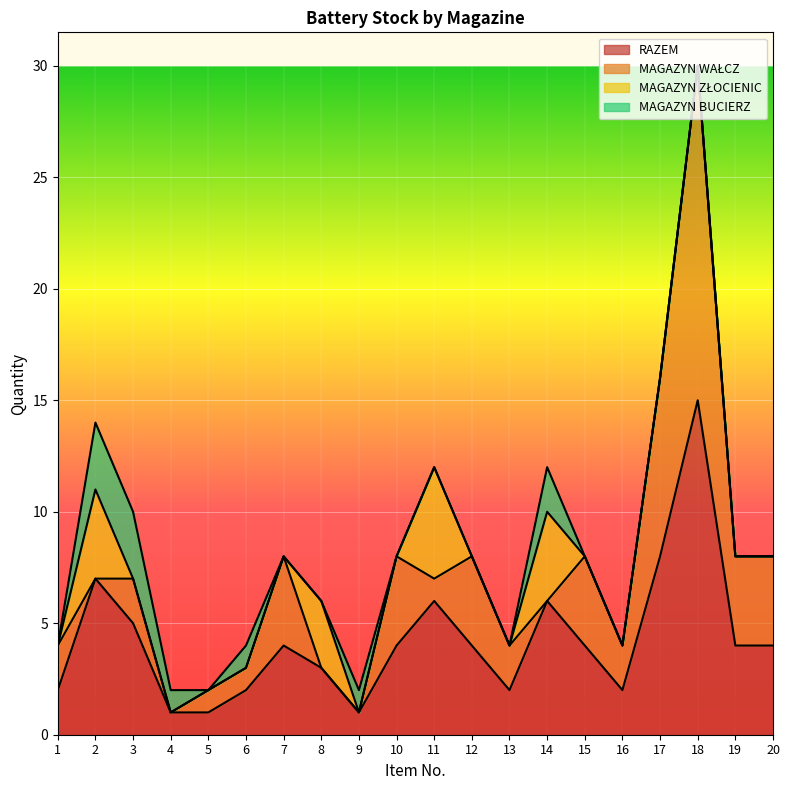

Reading left to right, transcribe all the data shown in this chart.

RAZEM: 2	7	5	1	1	2	4	3	1	4	6	4	2	6	4	2	8	15	4	4
MAGAZYN WAŁCZ: 2	0	2	0	1	1	4	0	0	4	1	4	2	0	4	2	8	15	4	4
MAGAZYN ZŁOCIENIC: 0	4	0	0	0	0	0	3	0	0	5	0	0	4	0	0	0	0	0	0
MAGAZYN BUCIERZ: 0	3	3	1	0	1	0	0	1	0	0	0	0	2	0	0	0	0	0	0